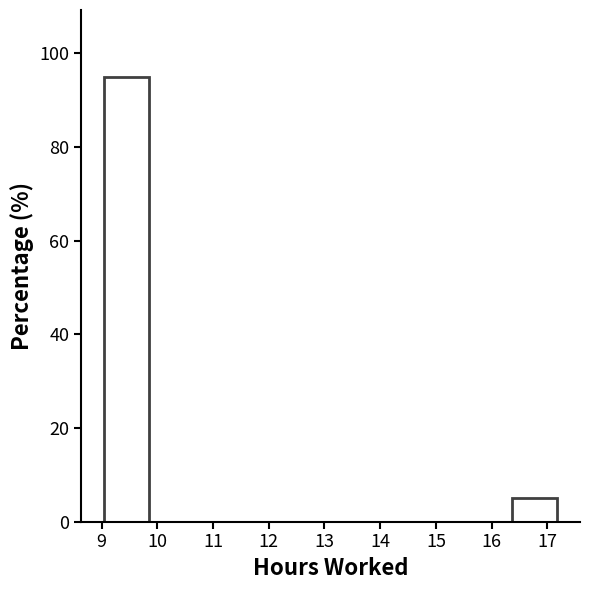

What is the height of the bar covering 9.0 to 9.9 on the x-axis? Neither the bar edges nor the heights are printed on the chart, so give them approximately, as read against the axes.

96